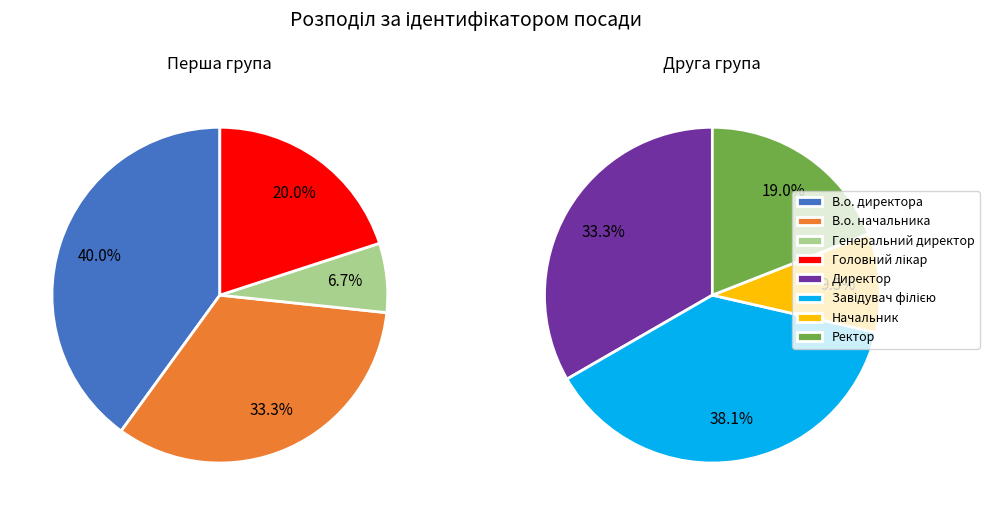

Rank the categories by value from highest to lowest.

Завідувач філією, Директор, В.о. директора, В.о. начальника, Ректор, Головний лікар, Начальник, Генеральний директор